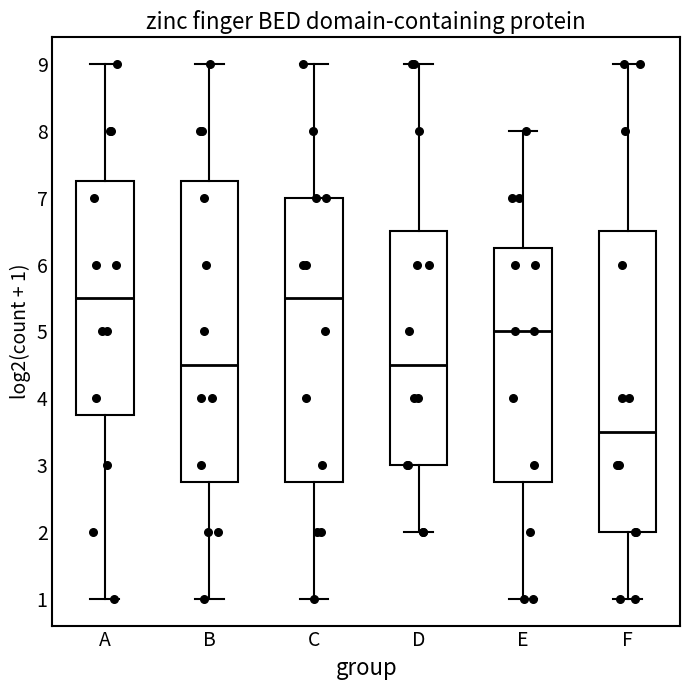

Reading left to right, transcribe this box plot: for each box, give where its median line is, the range the box spans, and where its two whiskers end, as read against the y-axis. The values are not printed on the chart, so give them approximately, as read against the axis.

A: median 5.5, box 3.8 to 7.3, whiskers 1.0 to 9.0
B: median 4.5, box 2.8 to 7.3, whiskers 1.0 to 9.0
C: median 5.5, box 2.8 to 7.0, whiskers 1.0 to 9.0
D: median 4.5, box 3.0 to 6.5, whiskers 2.0 to 9.0
E: median 5.0, box 2.8 to 6.3, whiskers 1.0 to 8.0
F: median 3.5, box 2.0 to 6.5, whiskers 1.0 to 9.0